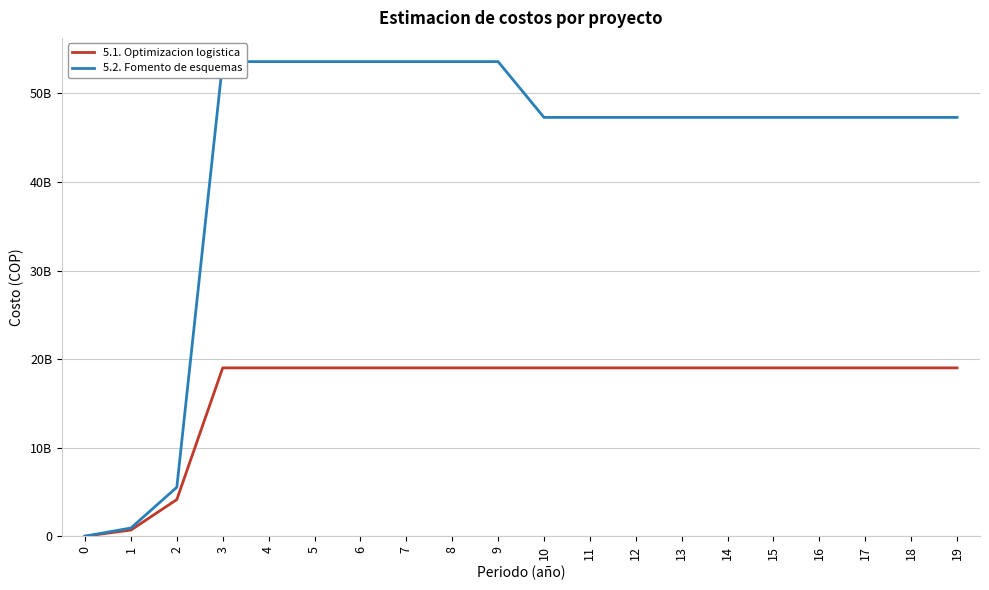

Is it true that 5.2. Fomento de esquemas equals 47290785525.0 at 14?

True